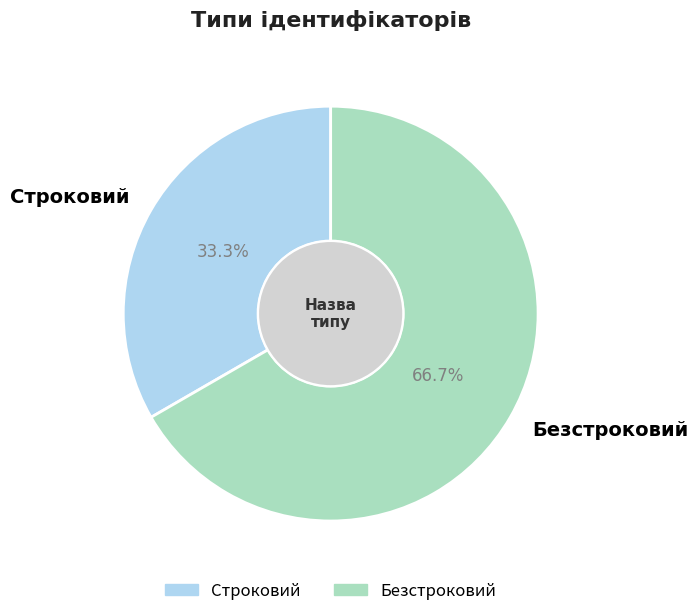

What portion of the pie excludes Строковий?

66.7%